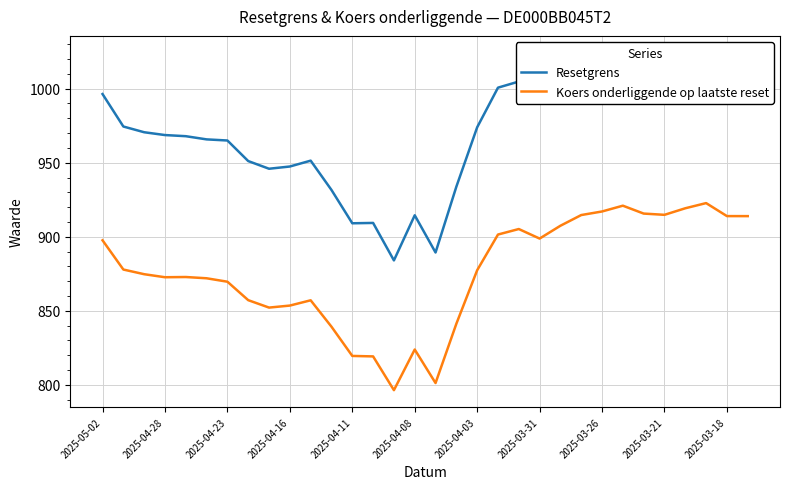

How many data points in Koers onderliggende op laatste reset are above 877?

16